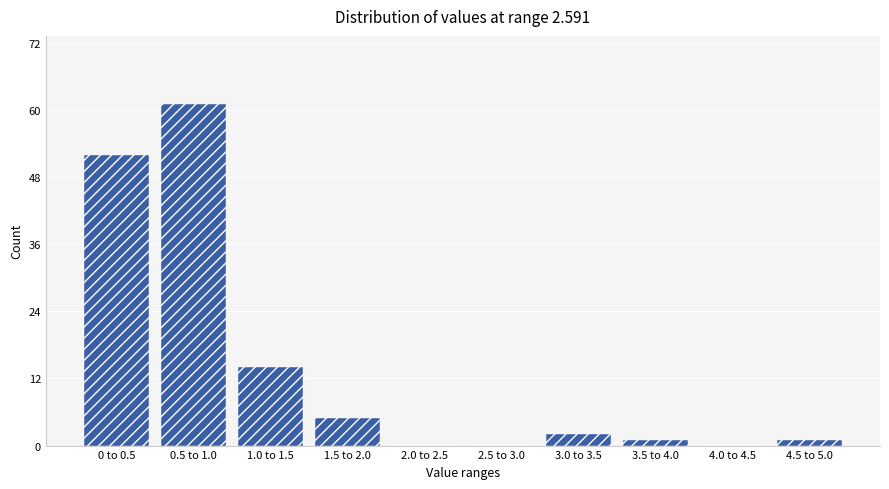

Which label corresponds to the largest value in the chart?

0.5 to 1.0